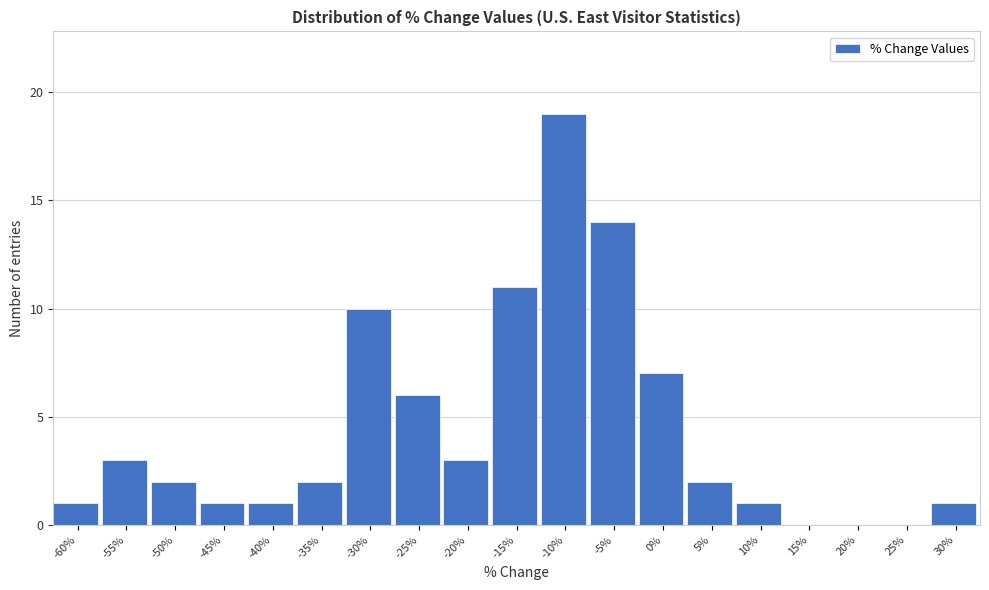

Reading left to right, list all the values displayed in this chart.

-60%=1	-55%=3	-50%=2	-45%=1	-40%=1	-35%=2	-30%=10	-25%=6	-20%=3	-15%=11	-10%=19	-5%=14	0%=7	5%=2	10%=1	15%=0	20%=0	25%=0	30%=1